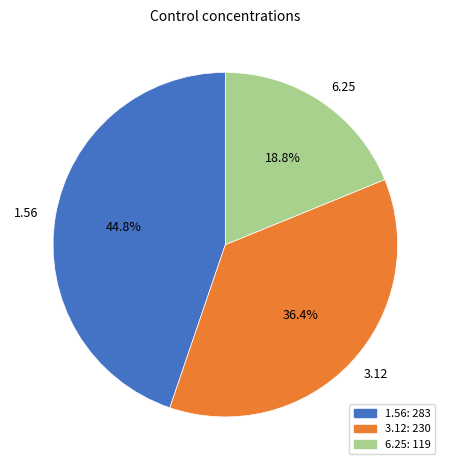

To the nearest percent, what is the difference between the largest and smallest slice percentages?

26%